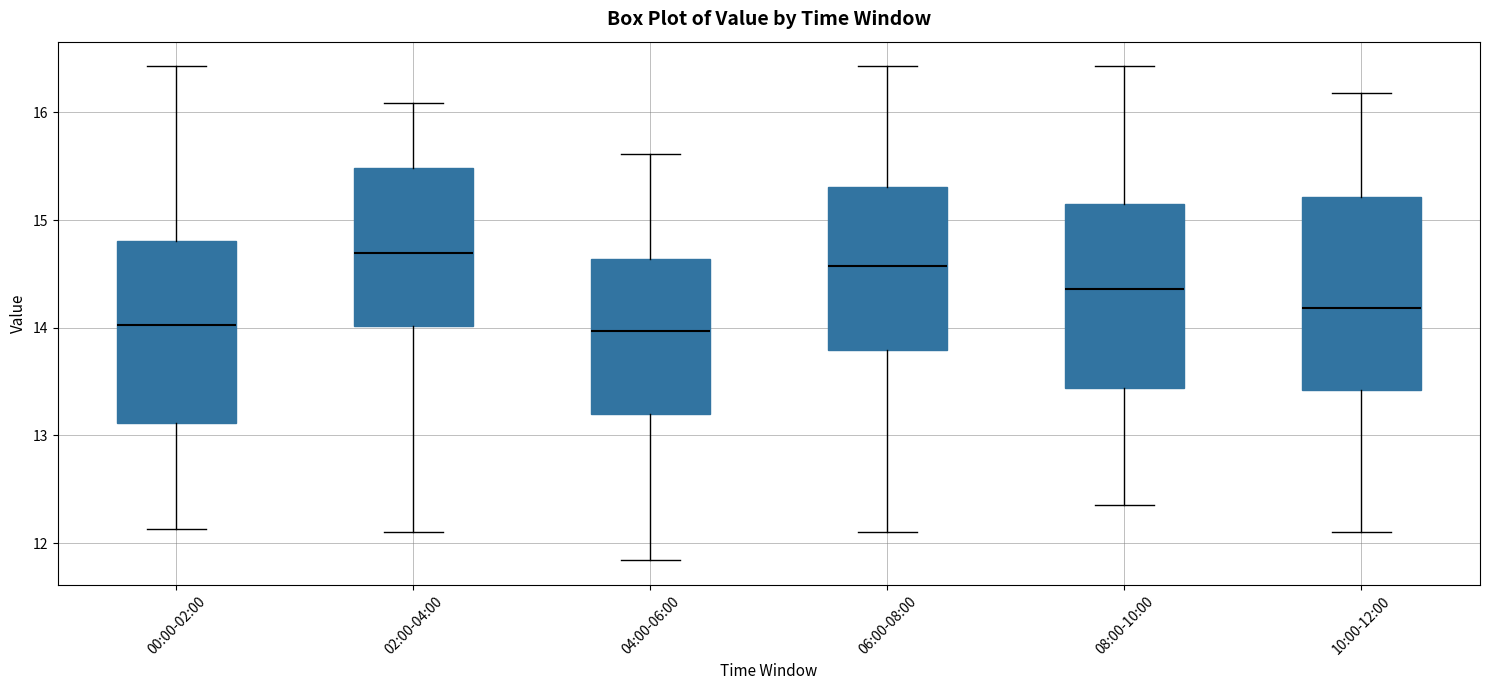

Reading left to right, transcribe this box plot: for each box, give where its median line is, the range the box spans, and where its two whiskers end, as read against the y-axis. The values are not printed on the chart, so give them approximately, as read against the axis.

00:00-02:00: median 14.0, box 13.1 to 14.8, whiskers 12.1 to 16.4
02:00-04:00: median 14.7, box 14.0 to 15.5, whiskers 12.1 to 16.1
04:00-06:00: median 14.0, box 13.2 to 14.6, whiskers 11.8 to 15.6
06:00-08:00: median 14.6, box 13.8 to 15.3, whiskers 12.1 to 16.4
08:00-10:00: median 14.4, box 13.4 to 15.2, whiskers 12.4 to 16.4
10:00-12:00: median 14.2, box 13.4 to 15.2, whiskers 12.1 to 16.2